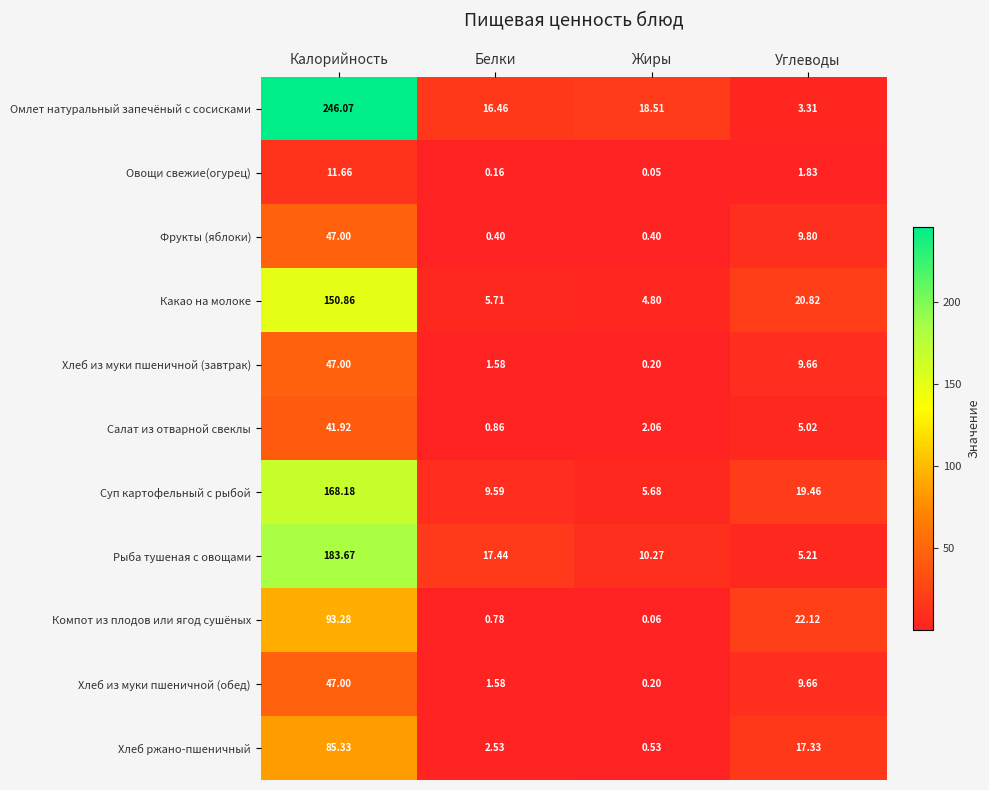

Between Калорийность and Белки, which series saw the biggest shift?

Омлет натуральный запечёный с сосисками